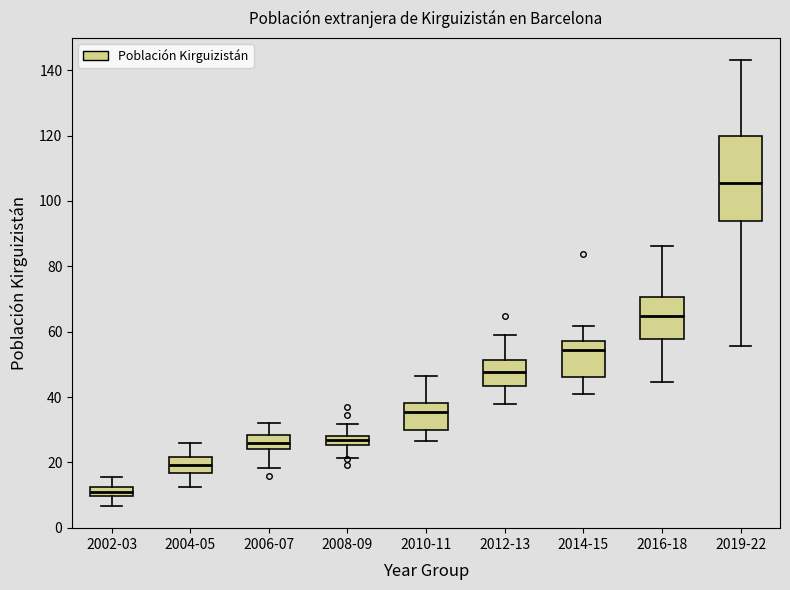

Where does the upper whisker of the box for 2019-22 end on the y-axis? The values are not printed on the chart, so give them approximately, as read against the axis.

144